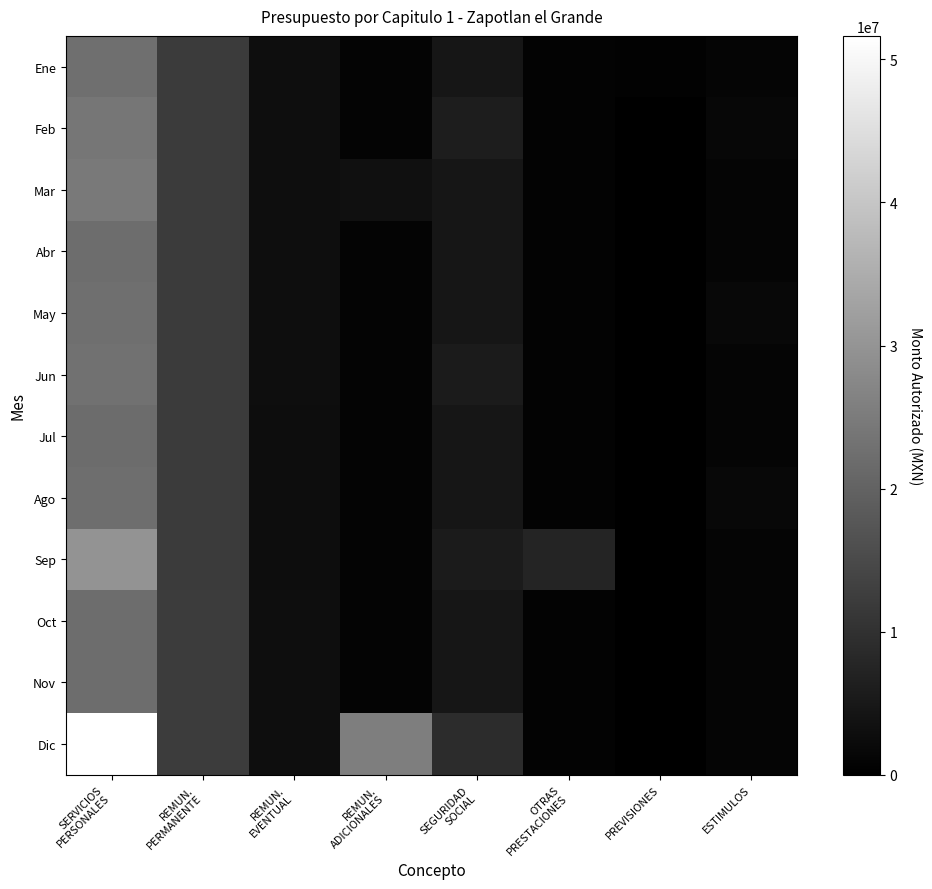

Reading left to right, extract all data points from this chart.

Ene: SERVICIOS
PERSONALES=22447987.7	REMUN.
PERMANENTE=11945362.3	REMUN.
EVENTUAL=3012992.0	REMUN.
ADICIONALES=813463.9	SEGURIDAD
SOCIAL=4522390.6	OTRAS
PRESTACIONES=615798.6	PREVISIONES=404177.4	ESTIMULOS=1133802.9
Feb: SERVICIOS
PERSONALES=23889910.6	REMUN.
PERMANENTE=11945362.3	REMUN.
EVENTUAL=3012992.0	REMUN.
ADICIONALES=813463.9	SEGURIDAD
SOCIAL=6022390.6	OTRAS
PRESTACIONES=615798.6	PREVISIONES=0.0	ESTIMULOS=1479903.2
Mar: SERVICIOS
PERSONALES=24466664.5	REMUN.
PERMANENTE=11945362.3	REMUN.
EVENTUAL=2964190.6	REMUN.
ADICIONALES=3285119.4	SEGURIDAD
SOCIAL=4522390.6	OTRAS
PRESTACIONES=615798.6	PREVISIONES=0.0	ESTIMULOS=1133803.0
Abr: SERVICIOS
PERSONALES=21995009.0	REMUN.
PERMANENTE=11945362.3	REMUN.
EVENTUAL=2964190.6	REMUN.
ADICIONALES=813463.9	SEGURIDAD
SOCIAL=4522390.6	OTRAS
PRESTACIONES=615798.6	PREVISIONES=0.0	ESTIMULOS=1133803.0
May: SERVICIOS
PERSONALES=22499809.3	REMUN.
PERMANENTE=11945362.3	REMUN.
EVENTUAL=2964190.6	REMUN.
ADICIONALES=813463.9	SEGURIDAD
SOCIAL=4522390.6	OTRAS
PRESTACIONES=615798.6	PREVISIONES=0.0	ESTIMULOS=1638603.3
Jun: SERVICIOS
PERSONALES=22995009.0	REMUN.
PERMANENTE=11945362.3	REMUN.
EVENTUAL=2964190.6	REMUN.
ADICIONALES=813463.9	SEGURIDAD
SOCIAL=5522390.6	OTRAS
PRESTACIONES=615798.6	PREVISIONES=0.0	ESTIMULOS=1133803.0
Jul: SERVICIOS
PERSONALES=21851787.5	REMUN.
PERMANENTE=11945362.3	REMUN.
EVENTUAL=2820969.1	REMUN.
ADICIONALES=813463.9	SEGURIDAD
SOCIAL=4522390.6	OTRAS
PRESTACIONES=615798.6	PREVISIONES=0.0	ESTIMULOS=1133803.0
Ago: SERVICIOS
PERSONALES=22354987.6	REMUN.
PERMANENTE=11945362.3	REMUN.
EVENTUAL=2820969.1	REMUN.
ADICIONALES=813463.9	SEGURIDAD
SOCIAL=4522390.6	OTRAS
PRESTACIONES=615798.6	PREVISIONES=0.0	ESTIMULOS=1637003.1
Sep: SERVICIOS
PERSONALES=29802345.0	REMUN.
PERMANENTE=11945362.3	REMUN.
EVENTUAL=2820969.1	REMUN.
ADICIONALES=813463.9	SEGURIDAD
SOCIAL=5522390.6	OTRAS
PRESTACIONES=7566356.1	PREVISIONES=0.0	ESTIMULOS=1133802.9
Oct: SERVICIOS
PERSONALES=22121256.1	REMUN.
PERMANENTE=12207935.1	REMUN.
EVENTUAL=2827865.0	REMUN.
ADICIONALES=813463.9	SEGURIDAD
SOCIAL=4522390.6	OTRAS
PRESTACIONES=615798.6	PREVISIONES=0.0	ESTIMULOS=1133803.0
Nov: SERVICIOS
PERSONALES=22121256.0	REMUN.
PERMANENTE=12207935.1	REMUN.
EVENTUAL=2827865.0	REMUN.
ADICIONALES=813463.9	SEGURIDAD
SOCIAL=4522390.6	OTRAS
PRESTACIONES=615798.6	PREVISIONES=0.0	ESTIMULOS=1133802.9
Dic: SERVICIOS
PERSONALES=51640649.5	REMUN.
PERMANENTE=12207935.4	REMUN.
EVENTUAL=2876666.4	REMUN.
ADICIONALES=25551015.5	SEGURIDAD
SOCIAL=9253827.8	OTRAS
PRESTACIONES=615798.8	PREVISIONES=0.0	ESTIMULOS=1135405.6